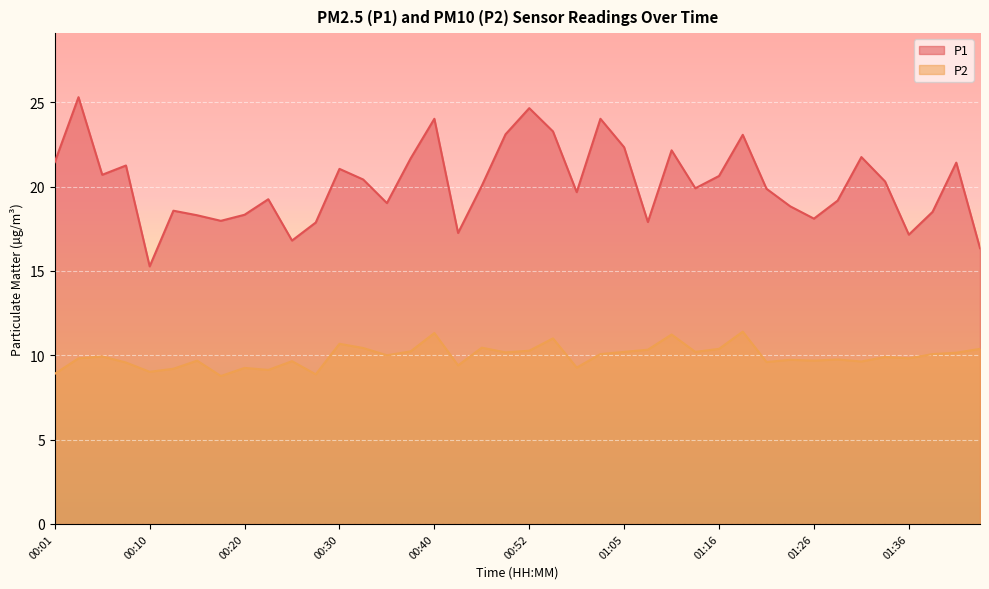

Which series has the widest spread of values?

P1